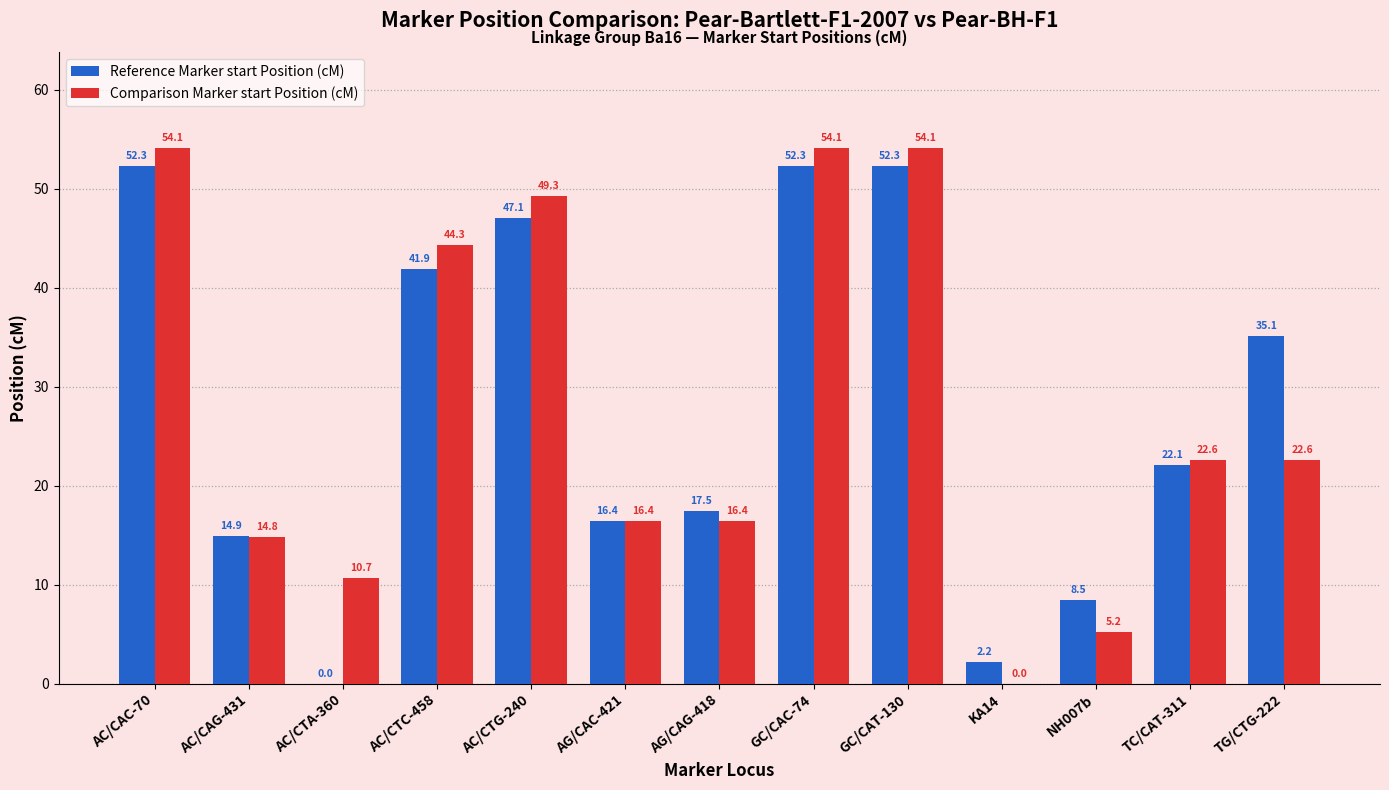

The value of Comparison Marker start Position (cM) at GC/CAC-74 is 17.4. True or false?

False